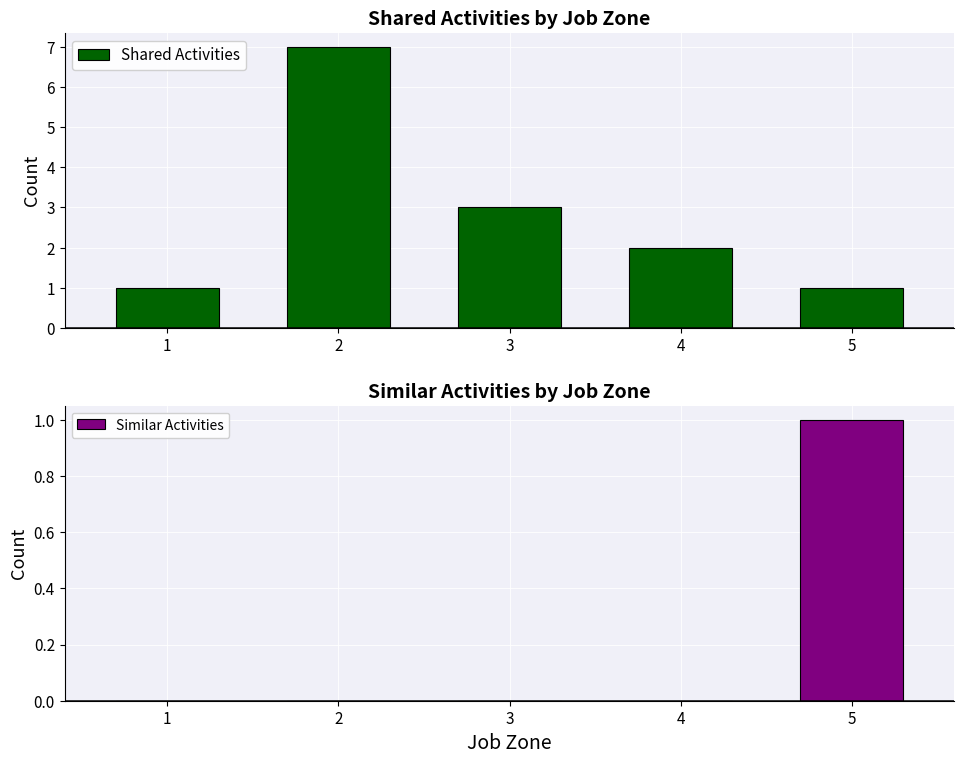

Is the value of Shared Activities at 2 greater than the value of Similar Activities at 2?

Yes